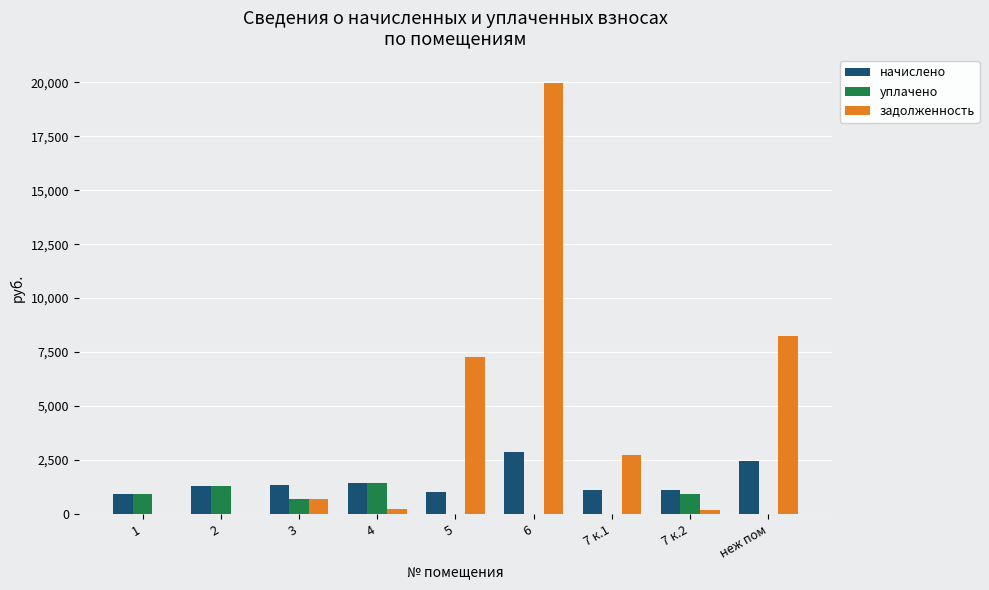

What is the sum of all начислено values?

13575.4